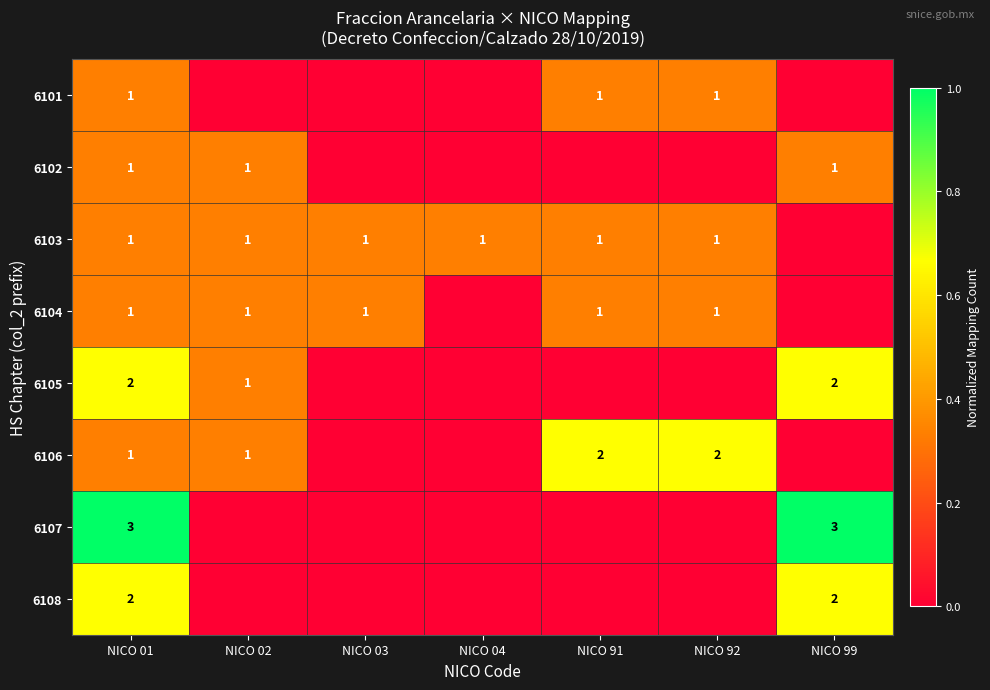

Count the number of categories in the chart.

7